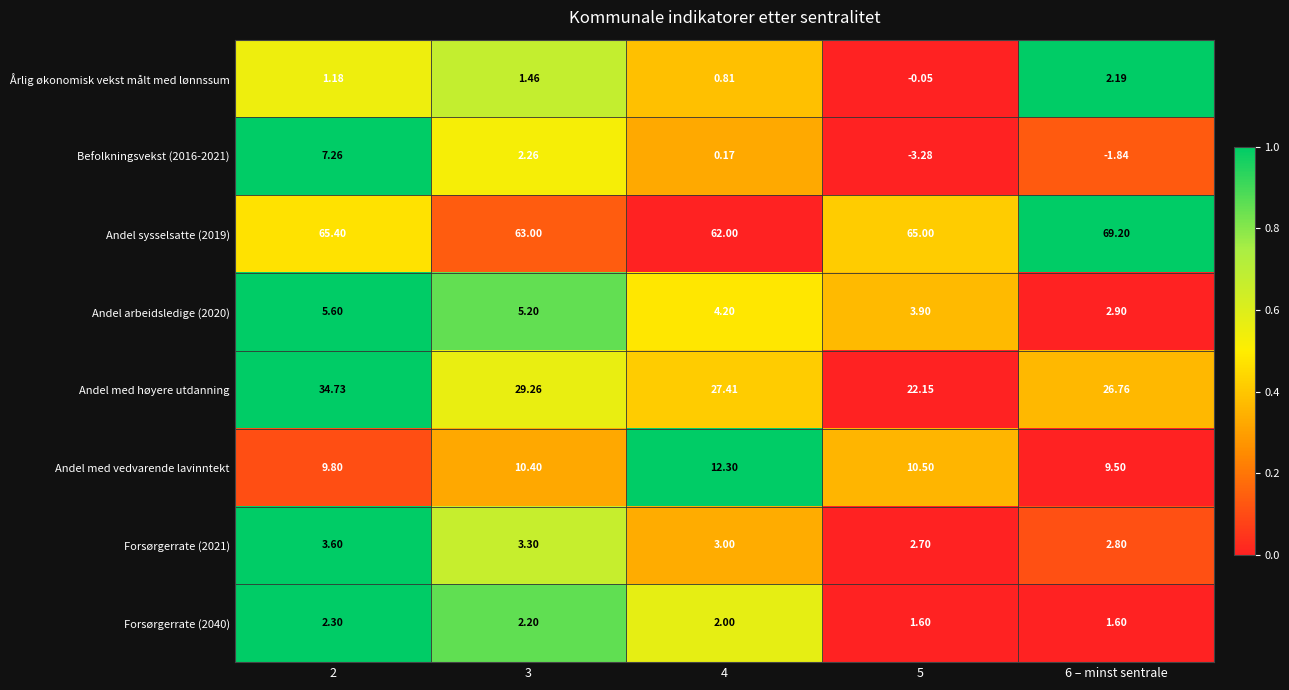

Which series has the largest range (max minus min)?

Andel med høyere utdanning